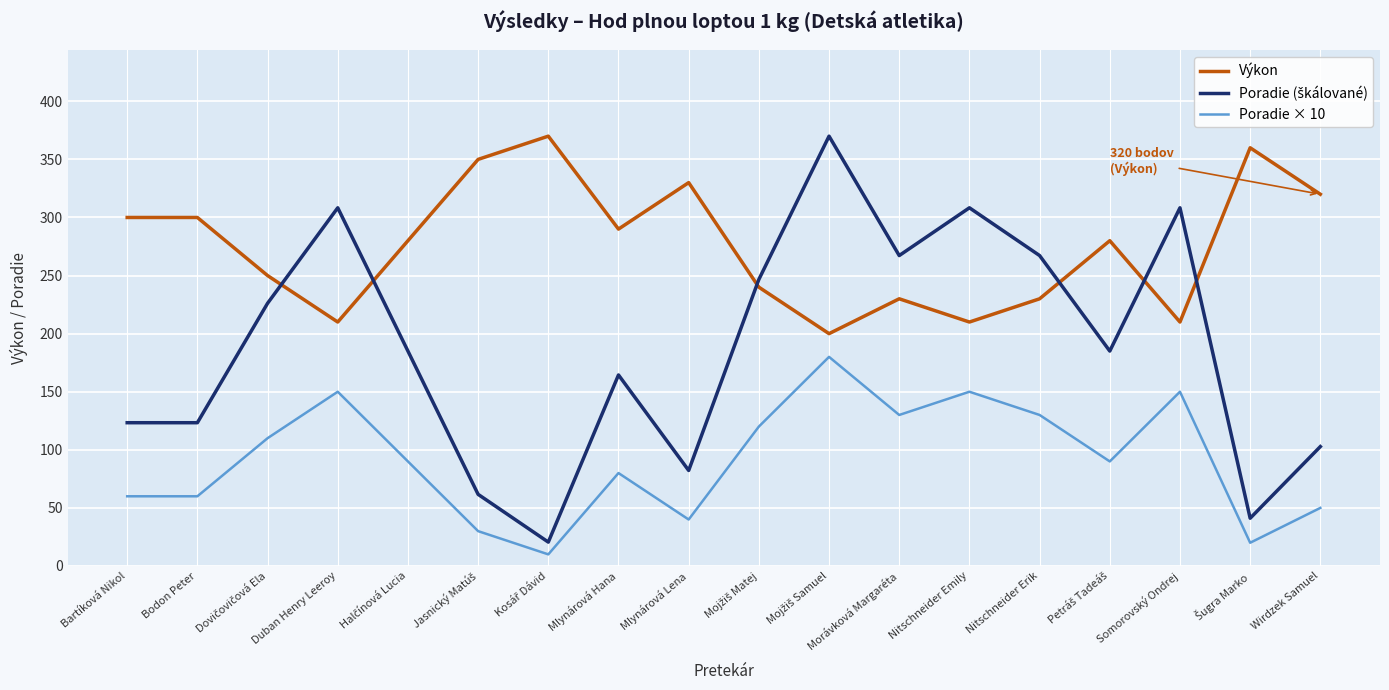

What position from the right is Bodon Peter?

17